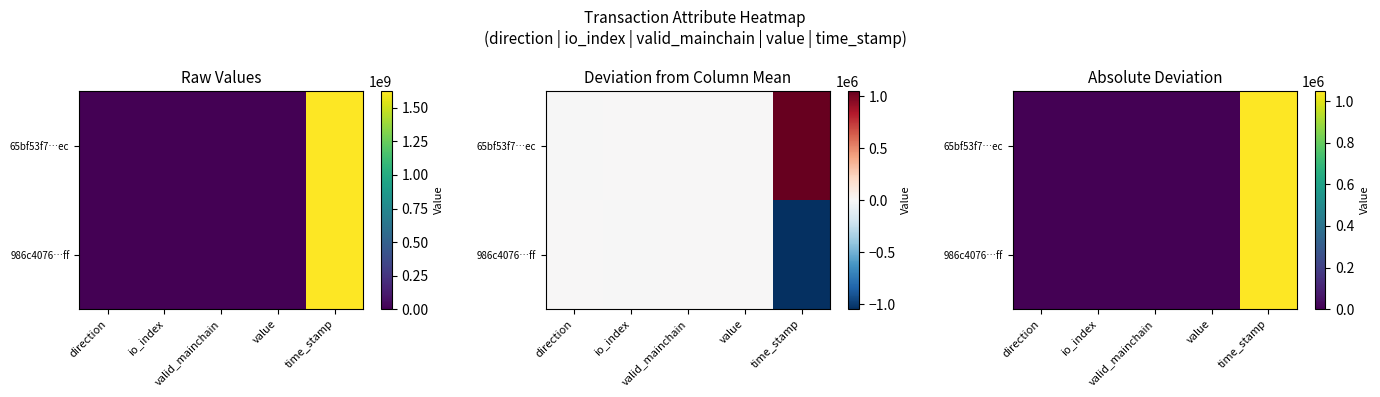

Where is 986c4076…ff nearest to the value 523867?

io_index